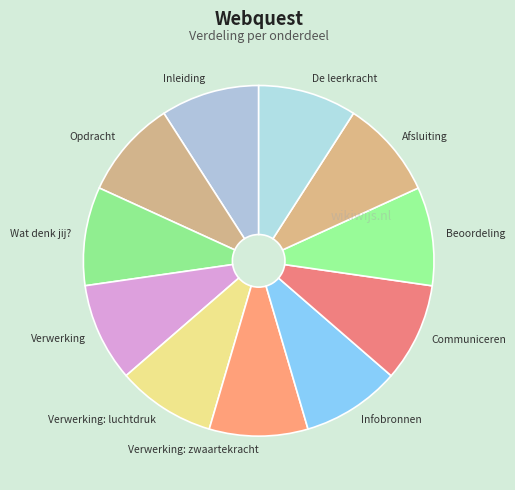

True or false: Verwerking: zwaartekracht accounts for 1% of the total.

False